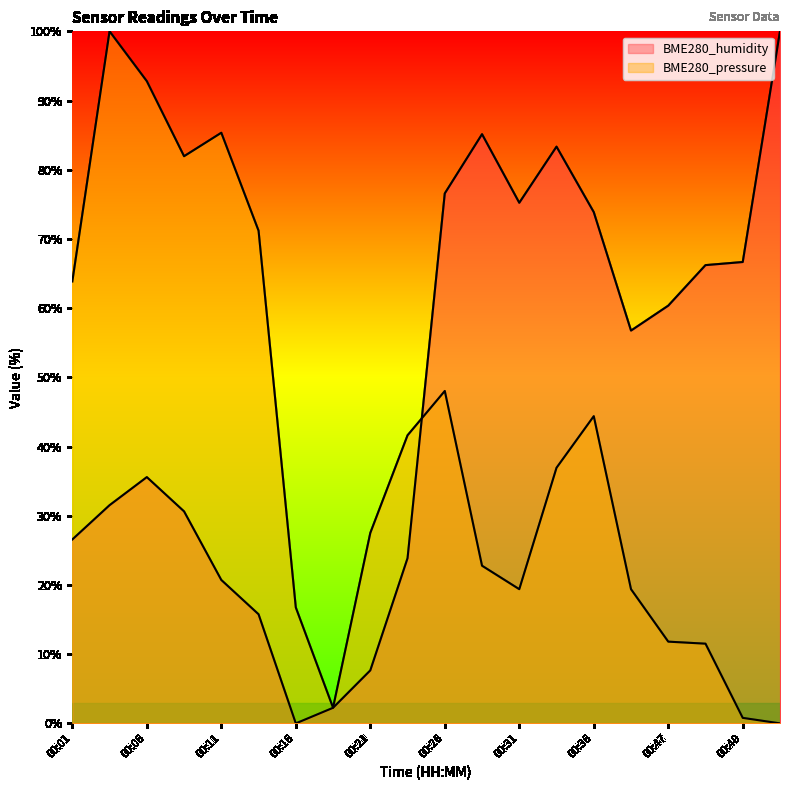

How many intersections are there between BME280_pressure and BME280_humidity?

1